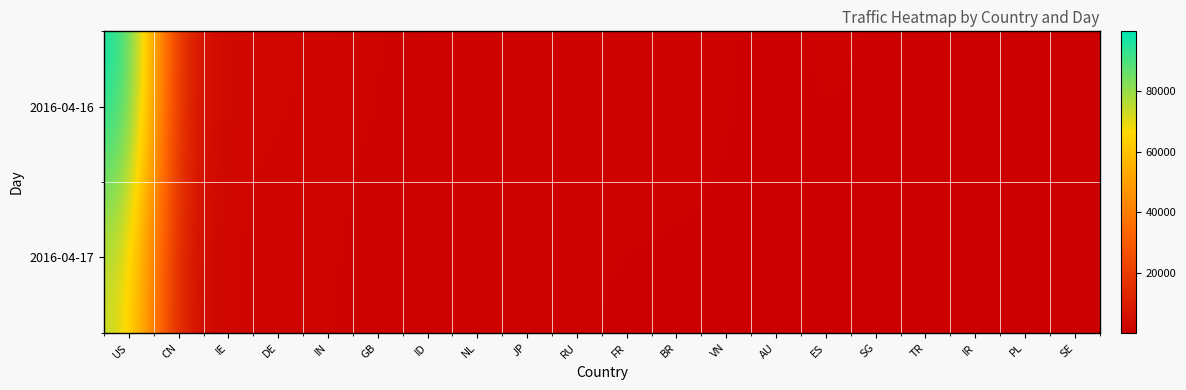

How many categories are shown in the chart?

20